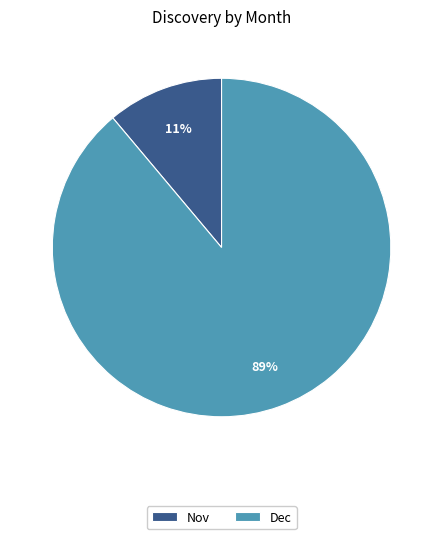

Is the sum of Nov and Dec greater than half?

Yes